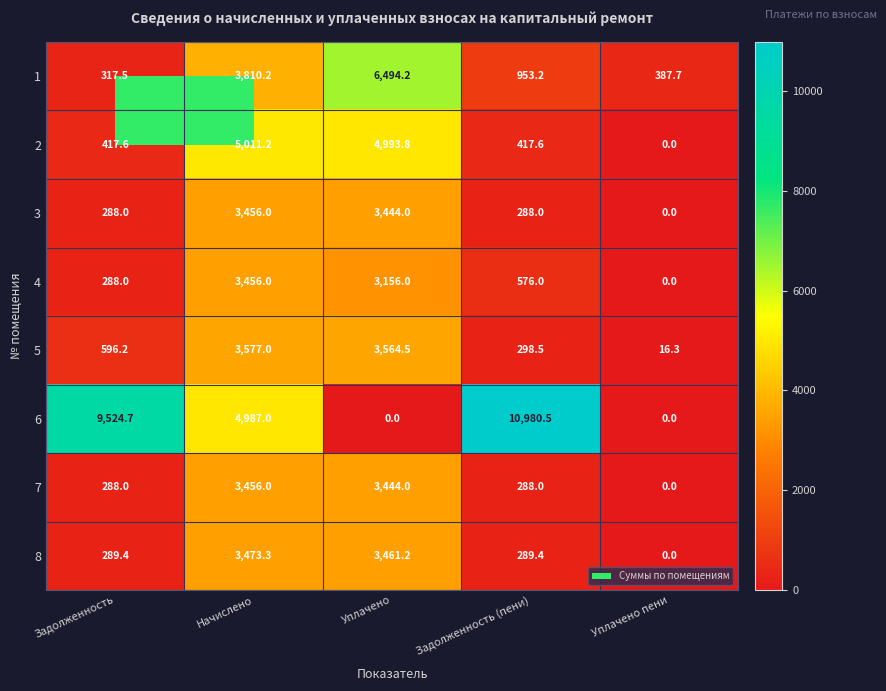

The value of 1 at Задолженность is 505.5. True or false?

False